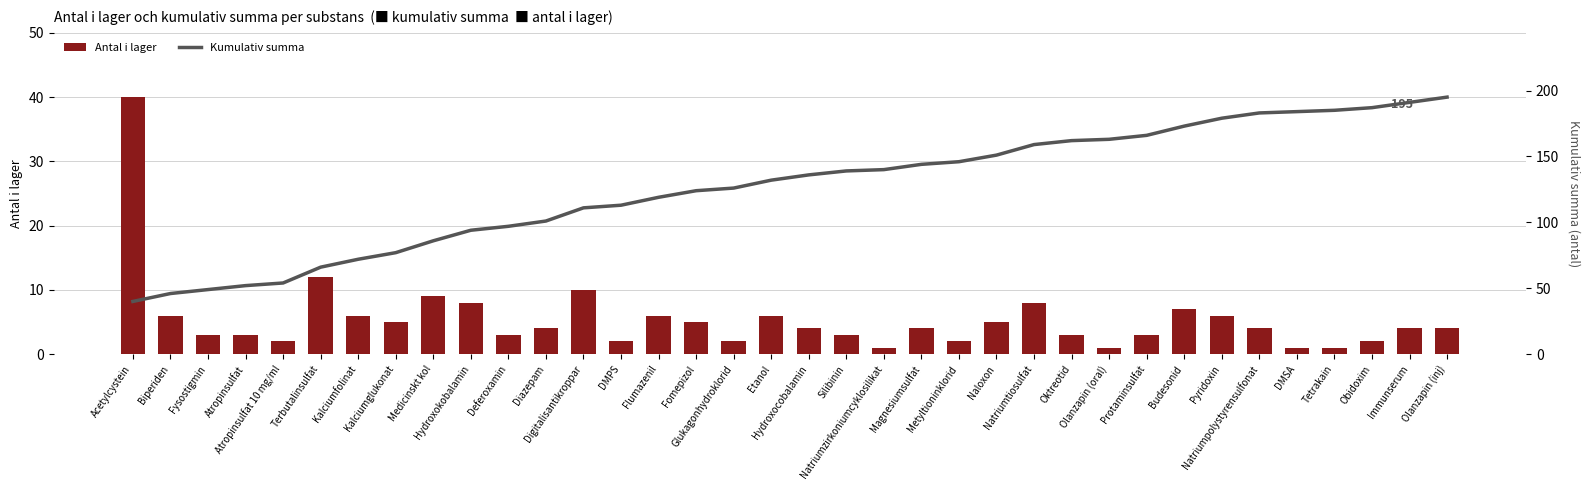

Does the chart contain any negative values?

No